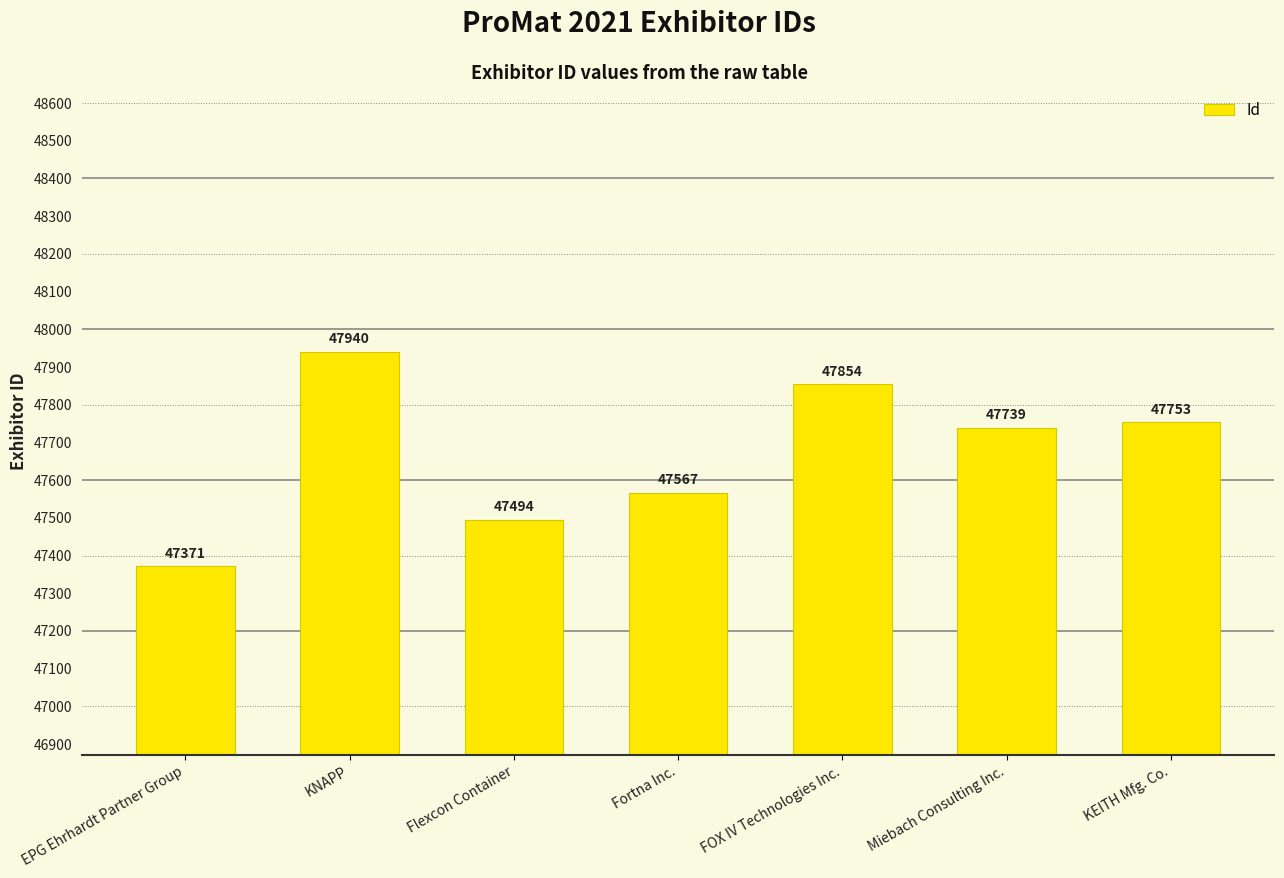

What is the value of the 3rd bar from the left?

47494